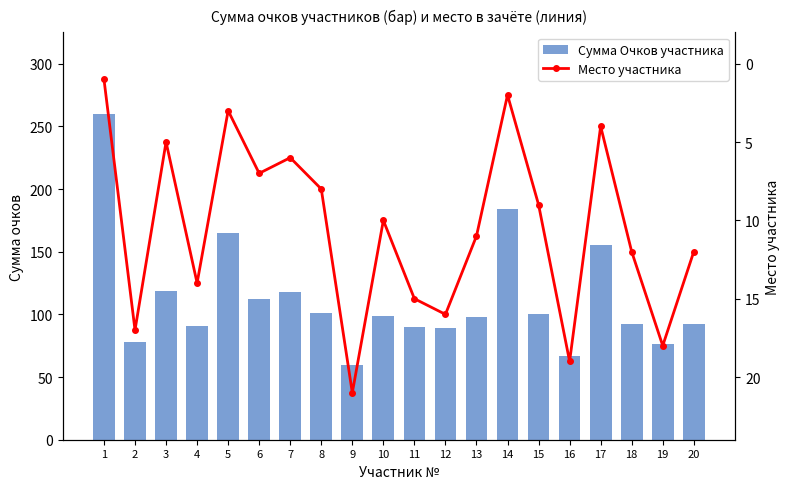

What is the value of the Место участника bar at the 10th from the left?

10